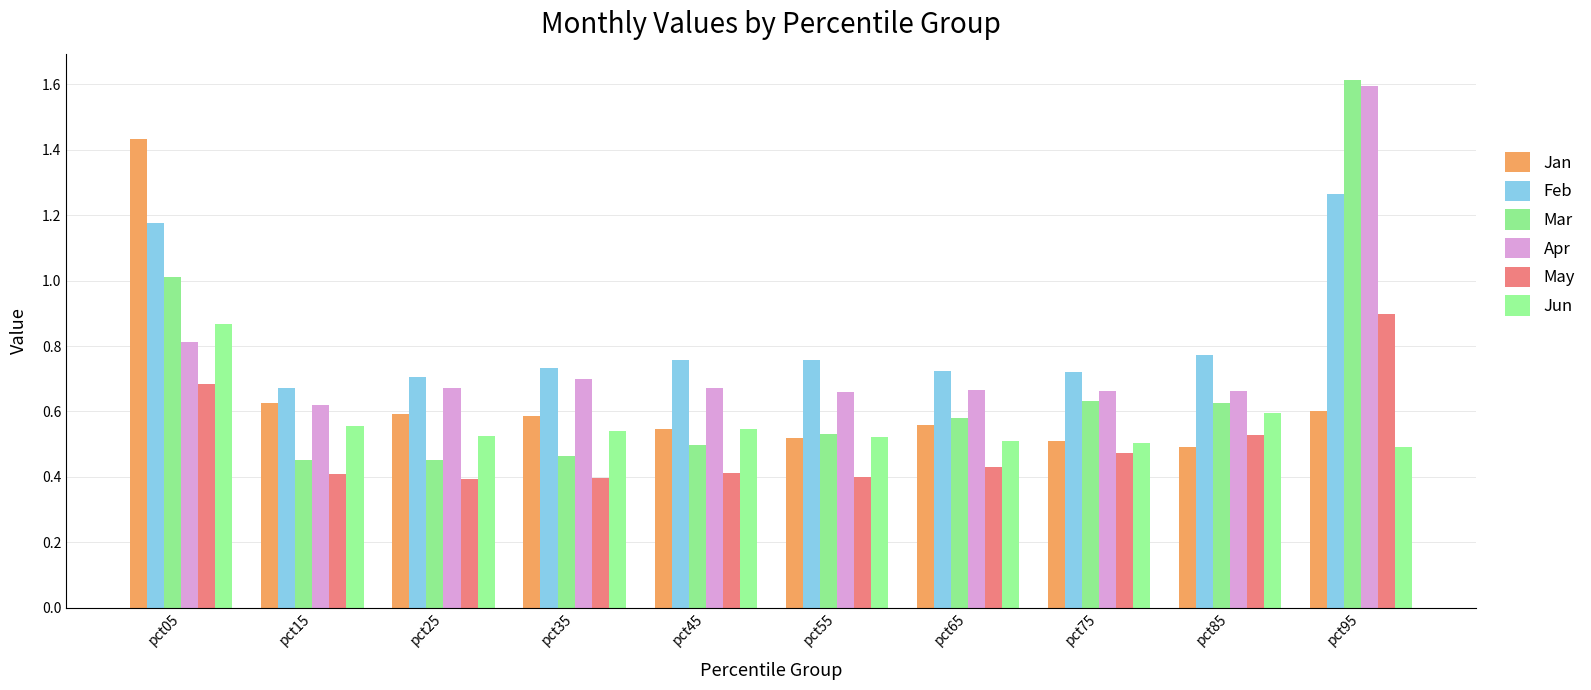

The Feb series shows 0.2 at pct15. True or false?

False